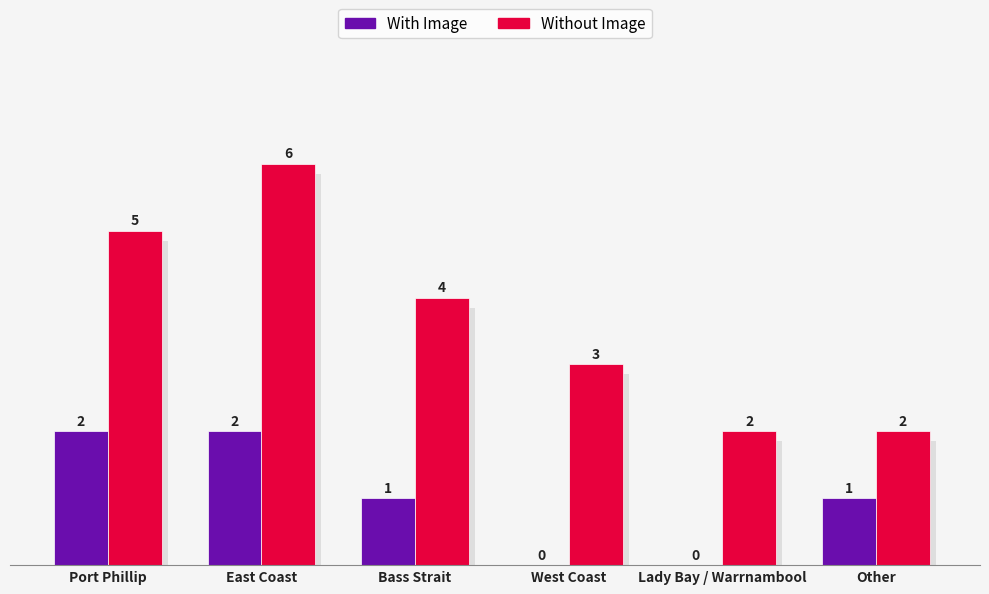

Which has a higher value, West Coast or Lady Bay / Warrnambool?

West Coast